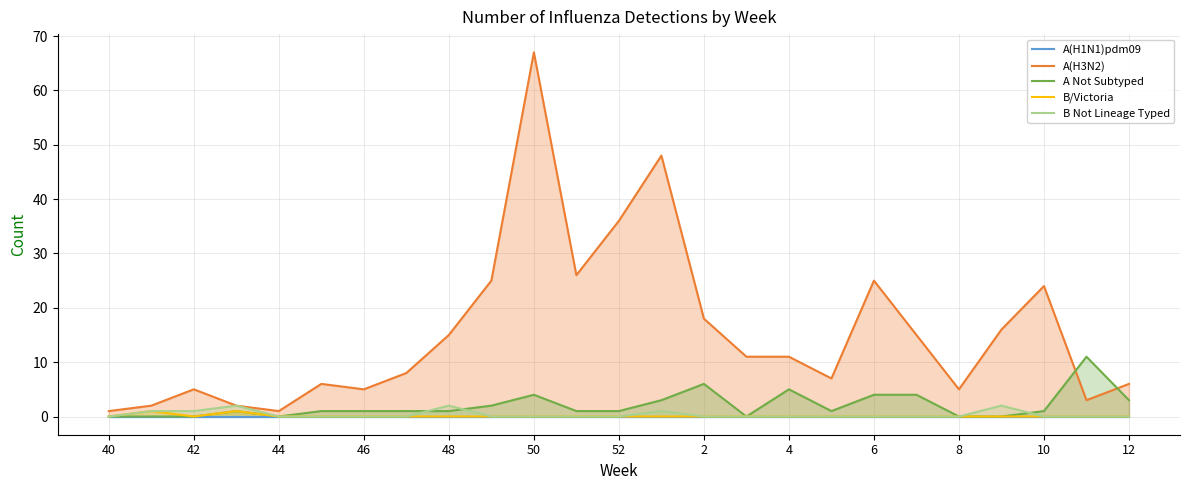

Which series has the largest total across all categories?

A(H3N2)